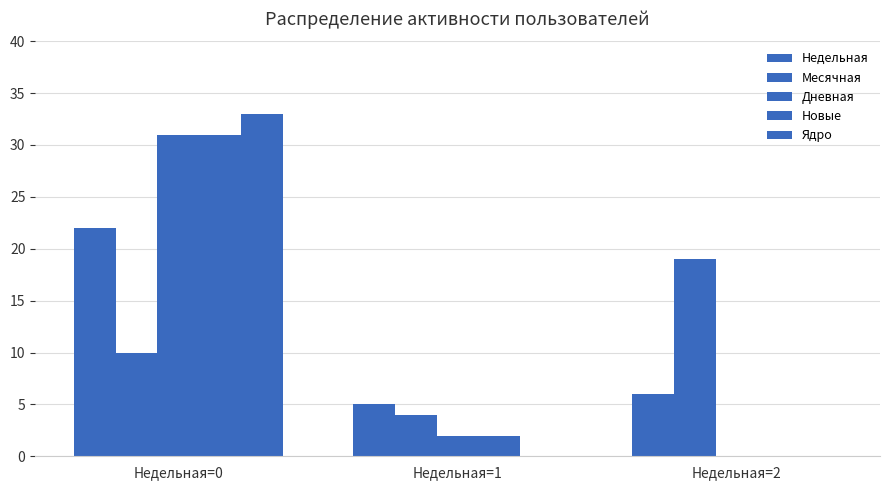

What is the sum of the Новые values at Недельная=1 and Недельная=2?

2